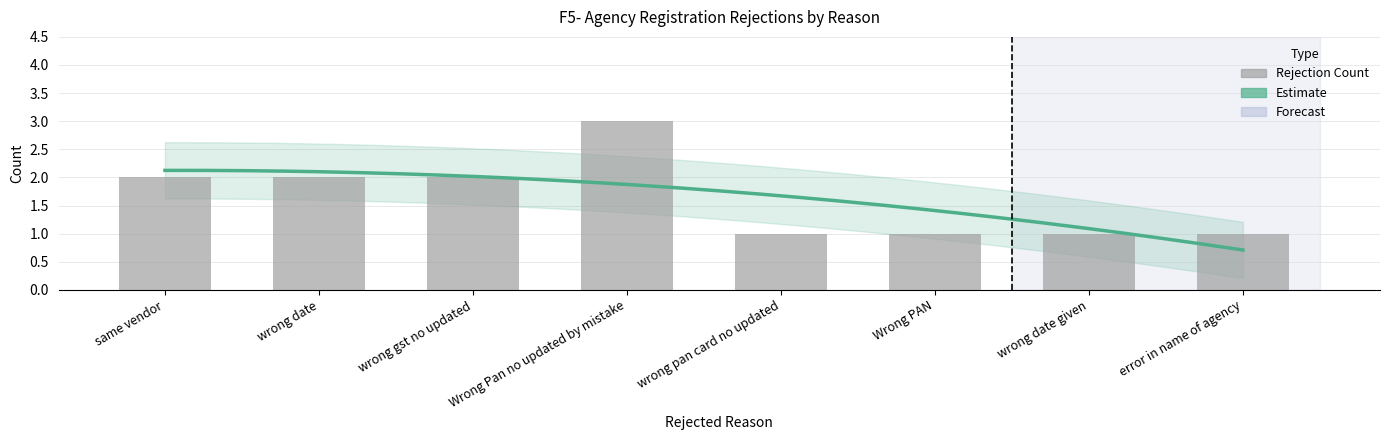

Where is the data nearest to the value 2?

same vendor